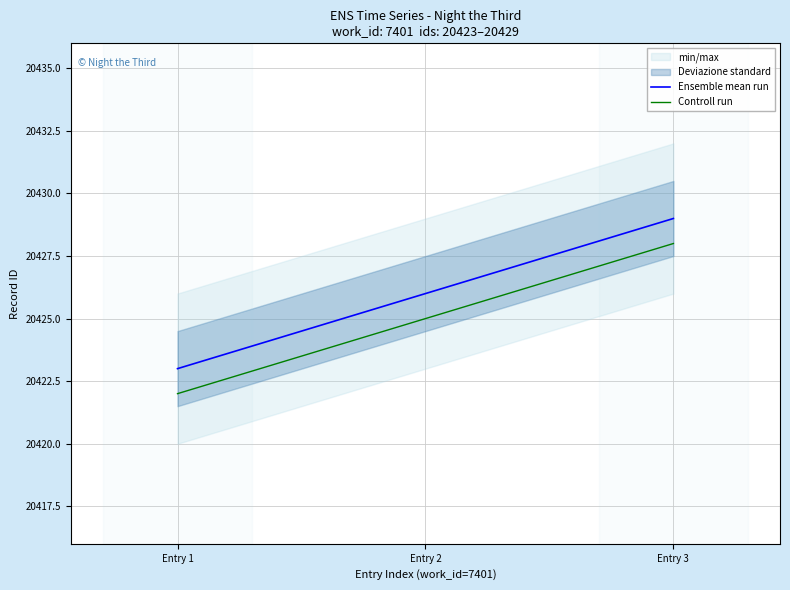

Does the chart have visible grid lines?

Yes